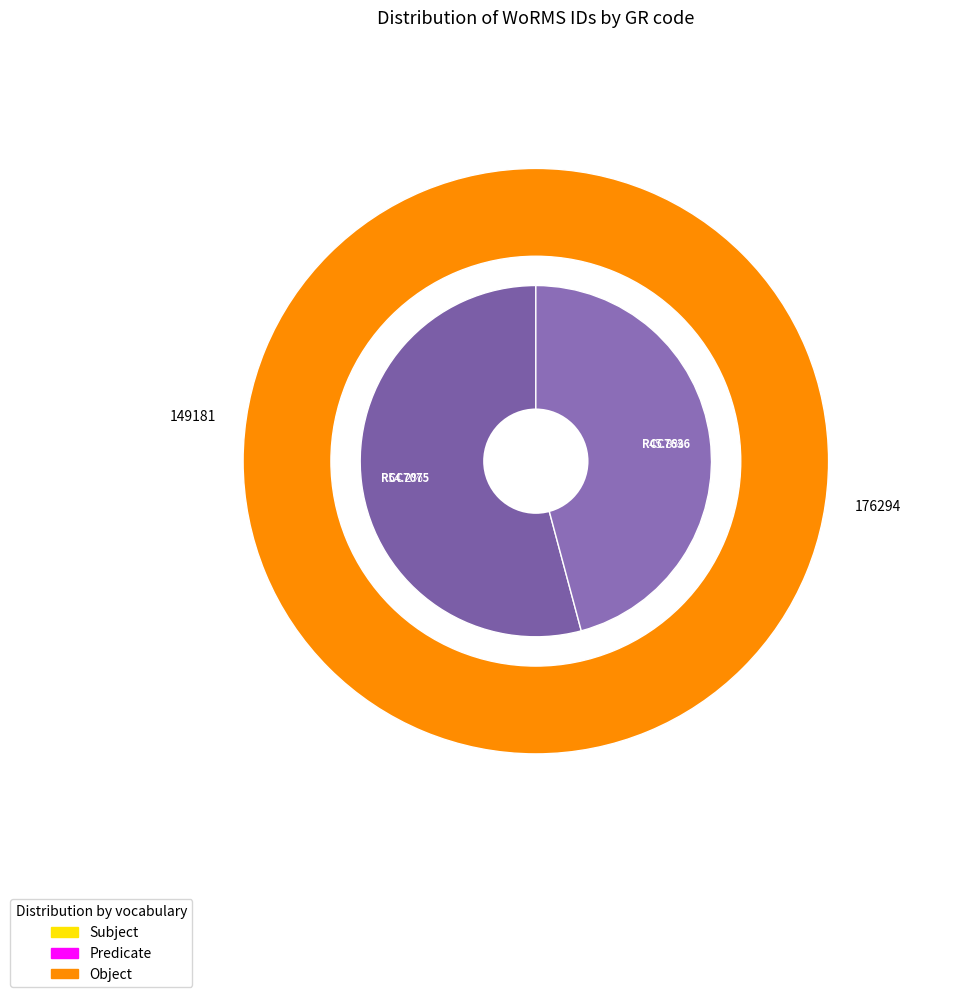

What is the total percentage of RCC7075 and RCC7636?

100.0%